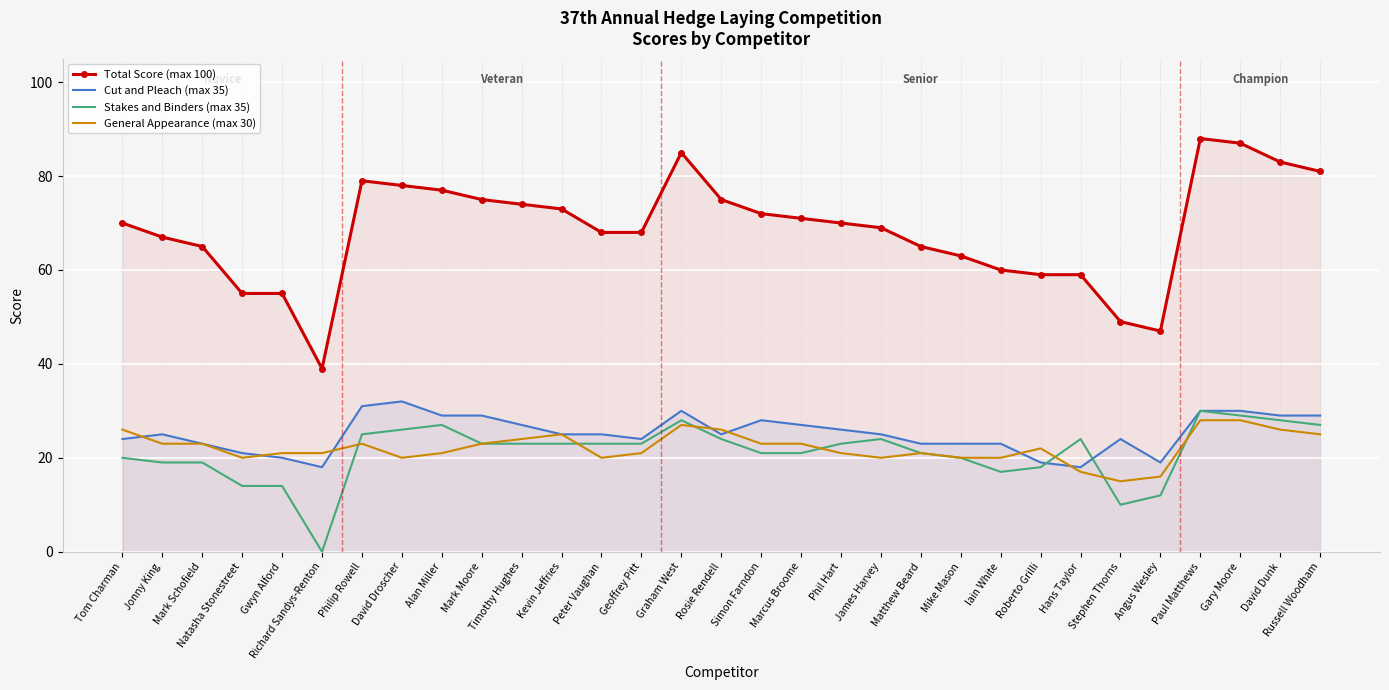

What is the highest value of the General Appearance (max 30) series?

28